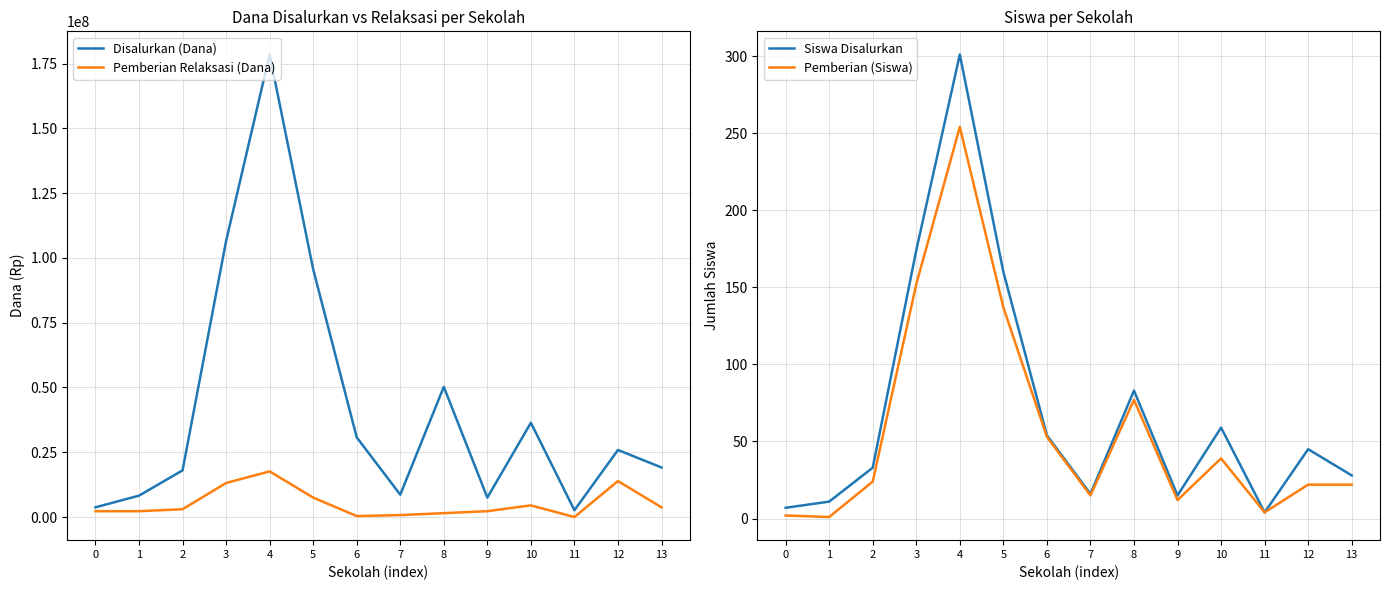

Where do Pemberian Relaksasi (Dana) and Pemberian (Siswa) first cross each other?

10 and 11